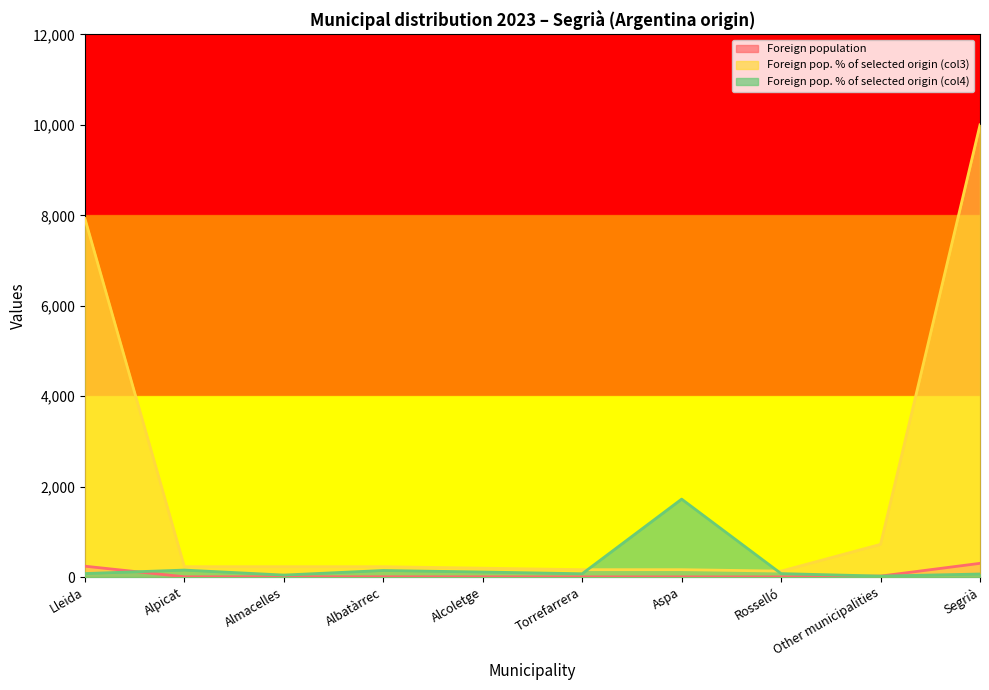

Where is the first local minimum for Foreign population?

Rosselló